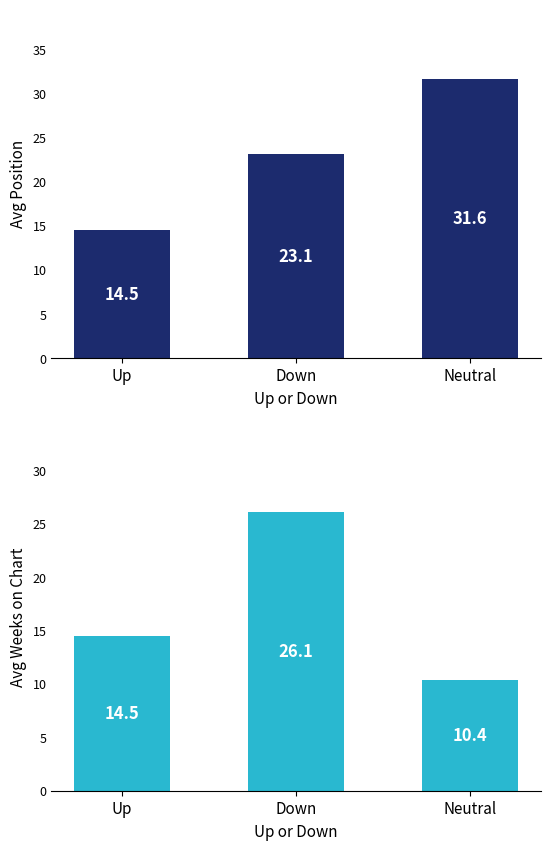

Where is Avg Weeks on Chart nearest to the value 18?

Up